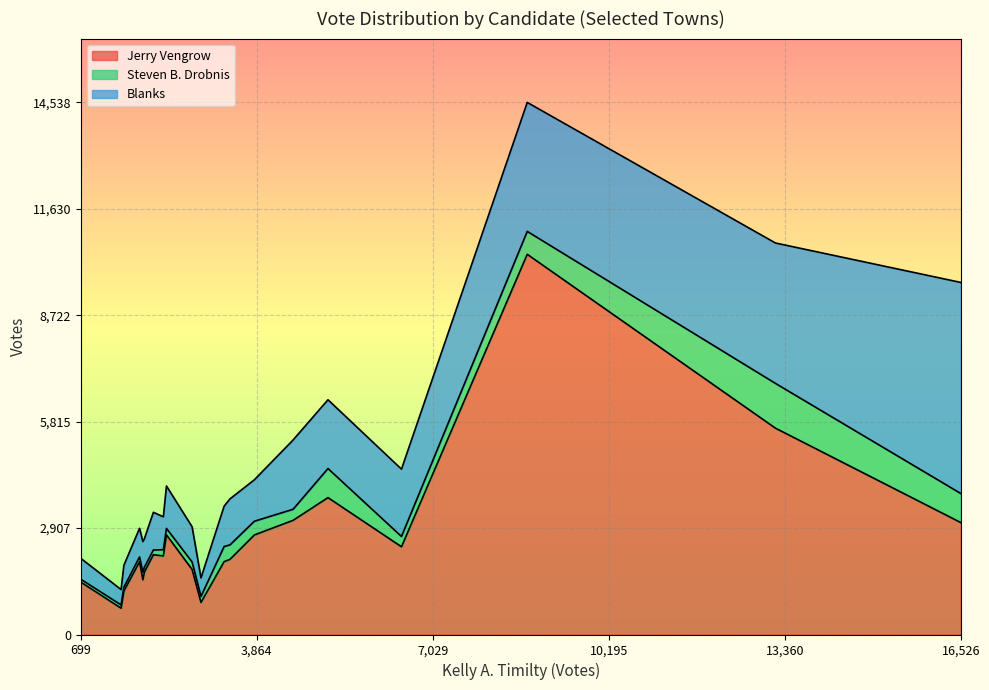

True or false: Jerry Vengrow and Steven B. Drobnis intersect in this chart.

False